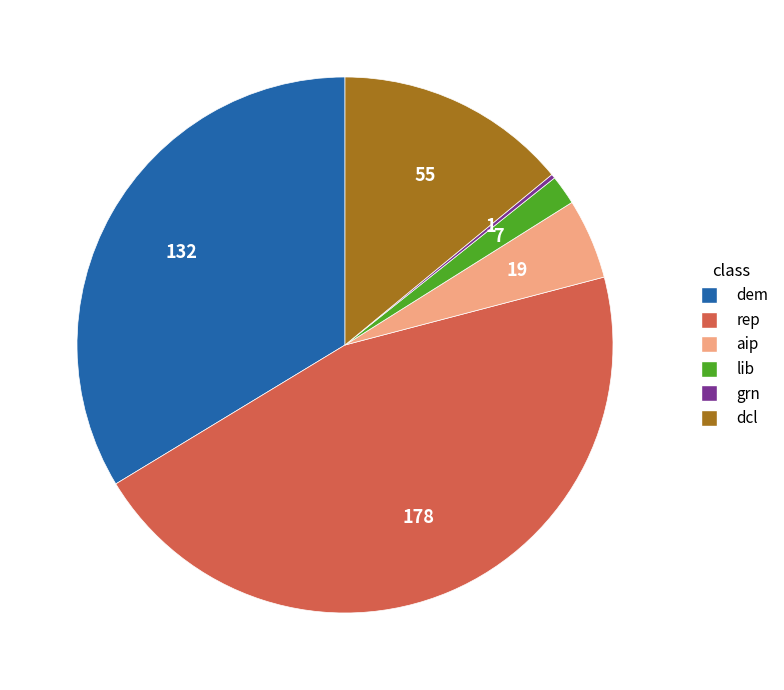

What is the largest slice in the pie chart?

rep